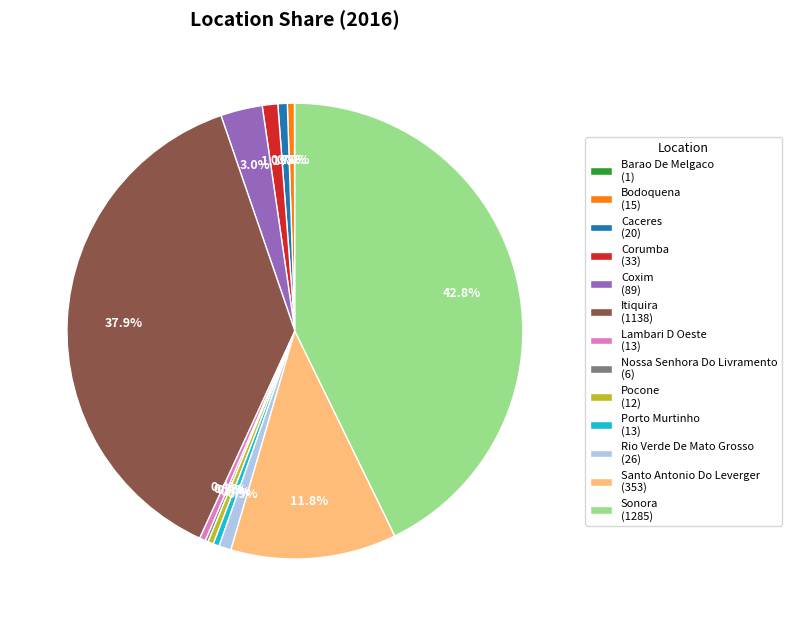

Which category has the biggest portion of the pie?

Sonora (1285)